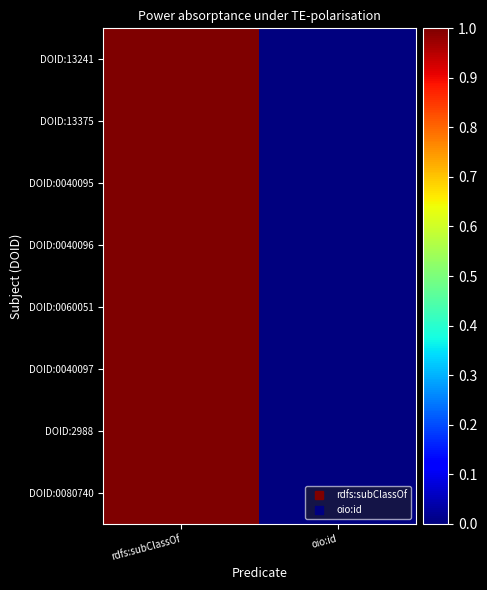

Reading left to right, transcribe all the data shown in this chart.

DOID:0080740: rdfs:subClassOf=1	oio:id=0
DOID:2988: rdfs:subClassOf=1	oio:id=0
DOID:0040097: rdfs:subClassOf=1	oio:id=0
DOID:0060051: rdfs:subClassOf=1	oio:id=0
DOID:0040096: rdfs:subClassOf=1	oio:id=0
DOID:0040095: rdfs:subClassOf=1	oio:id=0
DOID:13375: rdfs:subClassOf=1	oio:id=0
DOID:13241: rdfs:subClassOf=1	oio:id=0